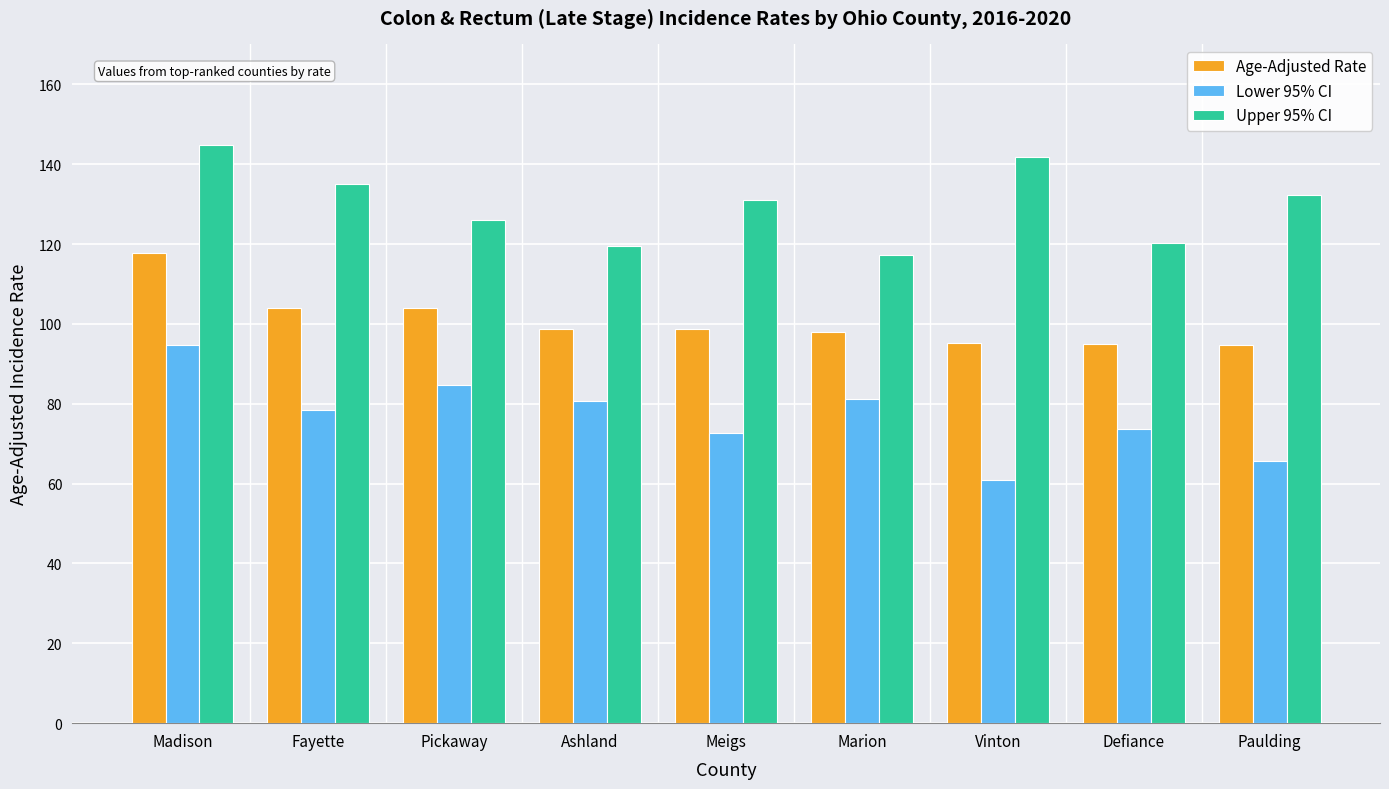

What is the difference between the highest and lowest values at Madison?

50.1